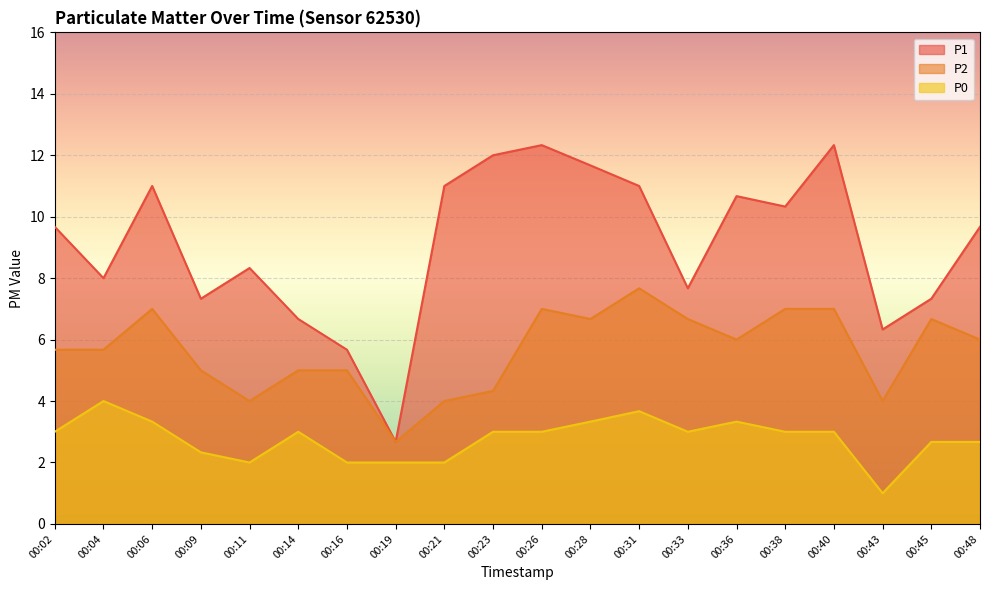

What is the value of the P1 point at the 12th from the left?

11.7